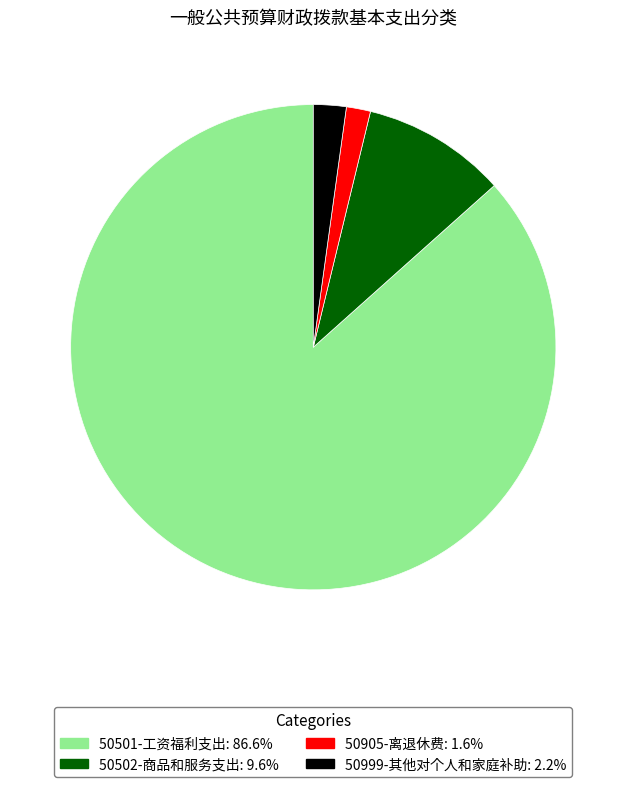

Does any single category account for the majority?

Yes